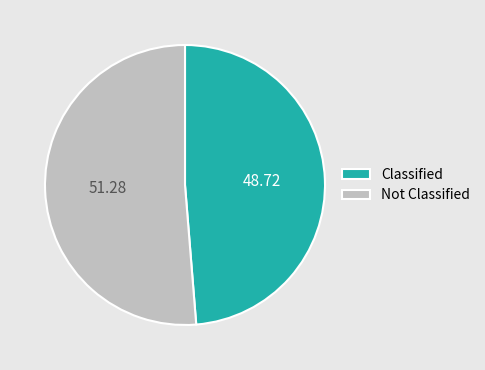

What is the ratio of the value at Not Classified to the value at Classified?

1.1